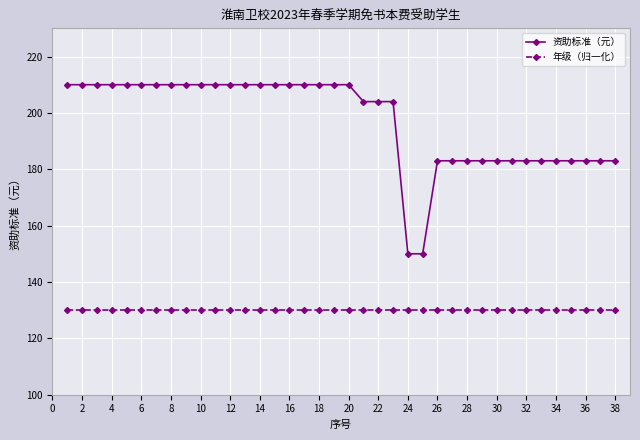

What is the sum of all 年级（归一化） values?

4940